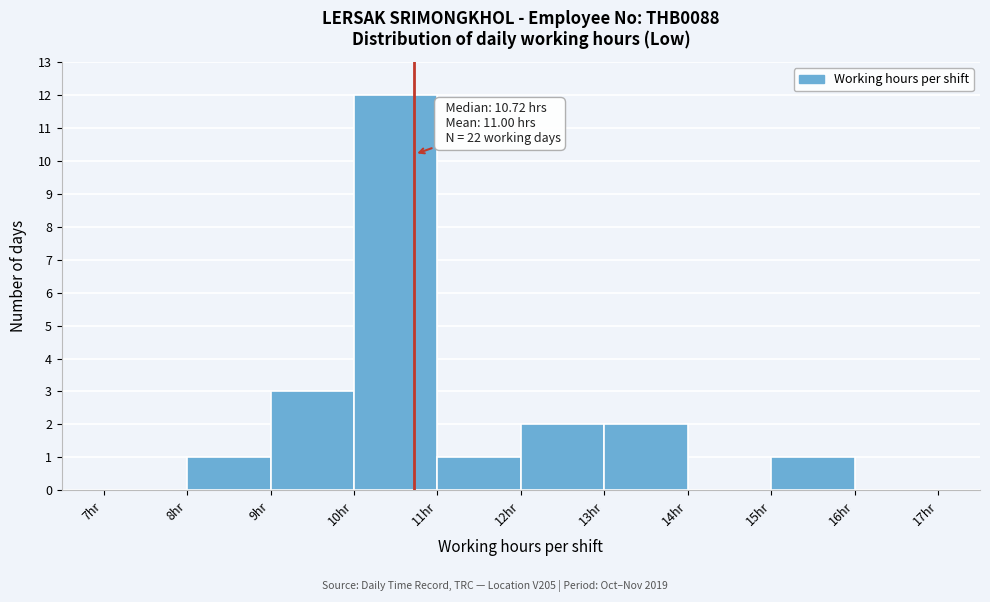

Which range on the x-axis has the tallest bar?

10 to 11